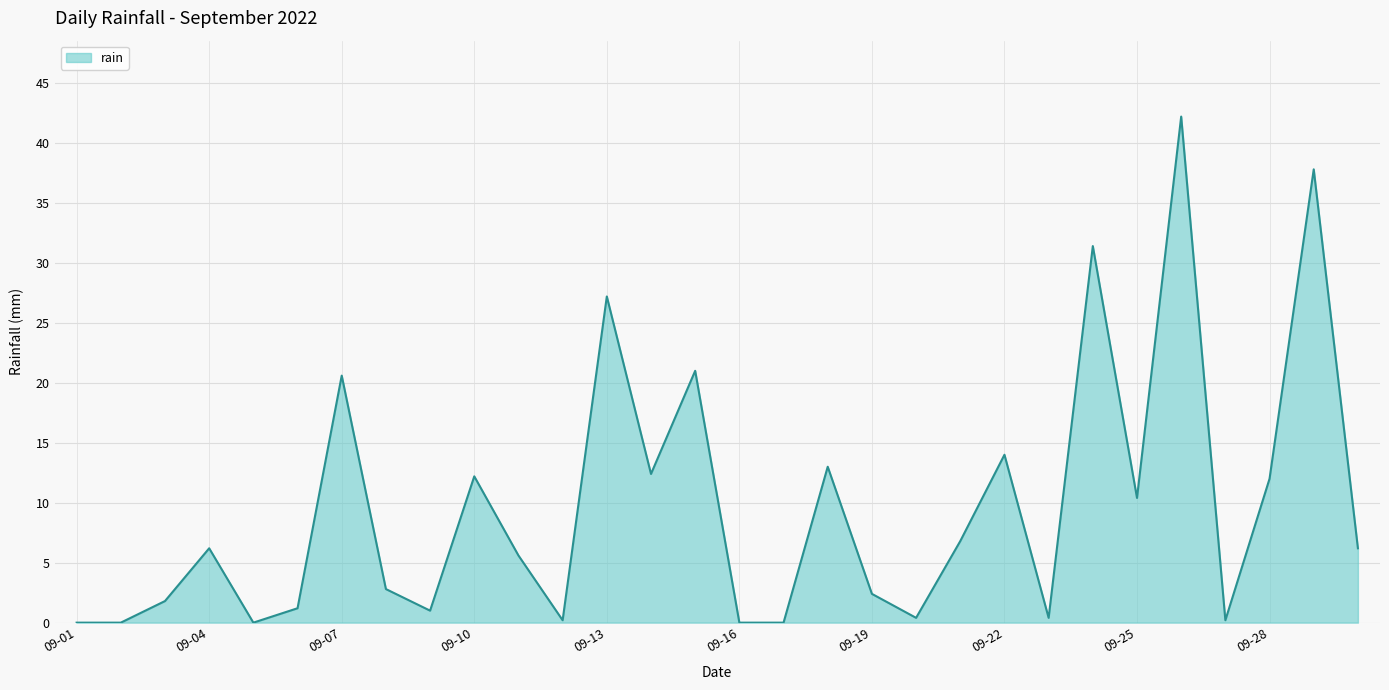

How many categories are shown in the chart?

30